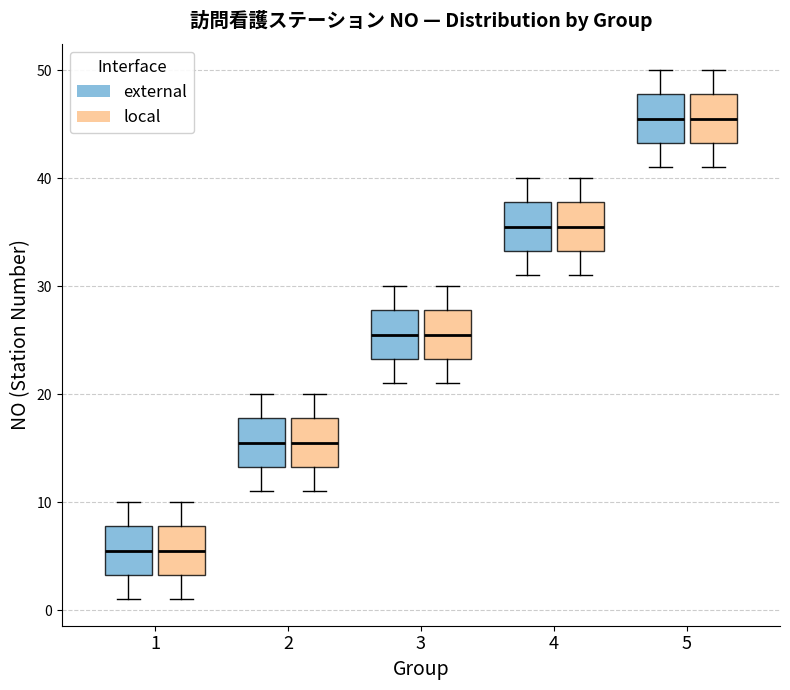

Where is the upper edge of the box for 2 (local) on the y-axis? The values are not printed on the chart, so give them approximately, as read against the axis.

18